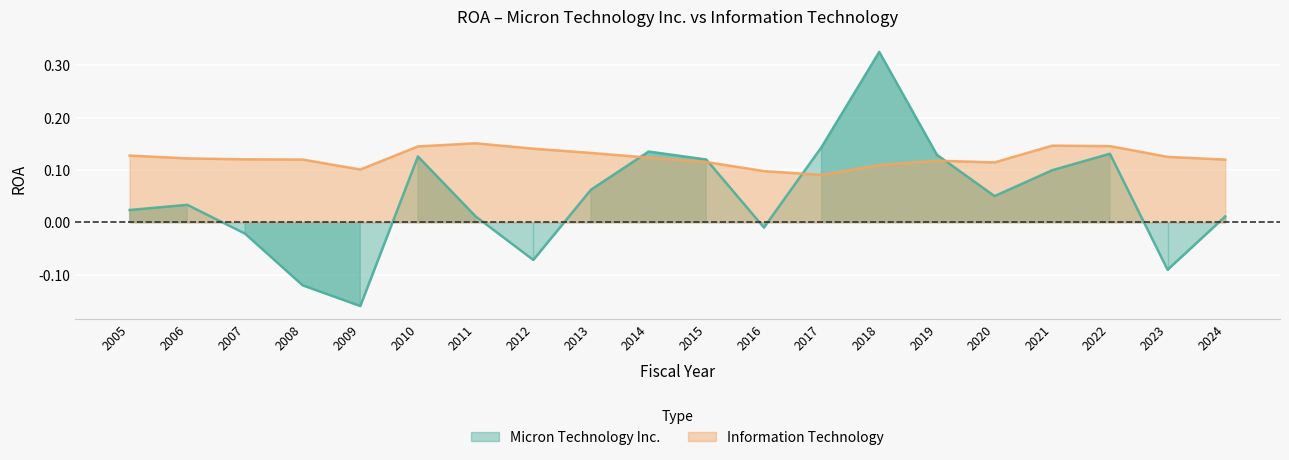

Reading right to left, what are all the values shown in this chart?

Micron Technology Inc.: 2024=0.0	2023=-0.1	2022=0.1	2021=0.1	2020=0.1	2019=0.1	2018=0.3	2017=0.1	2016=-0.0	2015=0.1	2014=0.1	2013=0.1	2012=-0.1	2011=0.0	2010=0.1	2009=-0.2	2008=-0.1	2007=-0.0	2006=0.0	2005=0.0
Information Technology: 2024=0.1	2023=0.1	2022=0.1	2021=0.1	2020=0.1	2019=0.1	2018=0.1	2017=0.1	2016=0.1	2015=0.1	2014=0.1	2013=0.1	2012=0.1	2011=0.2	2010=0.1	2009=0.1	2008=0.1	2007=0.1	2006=0.1	2005=0.1